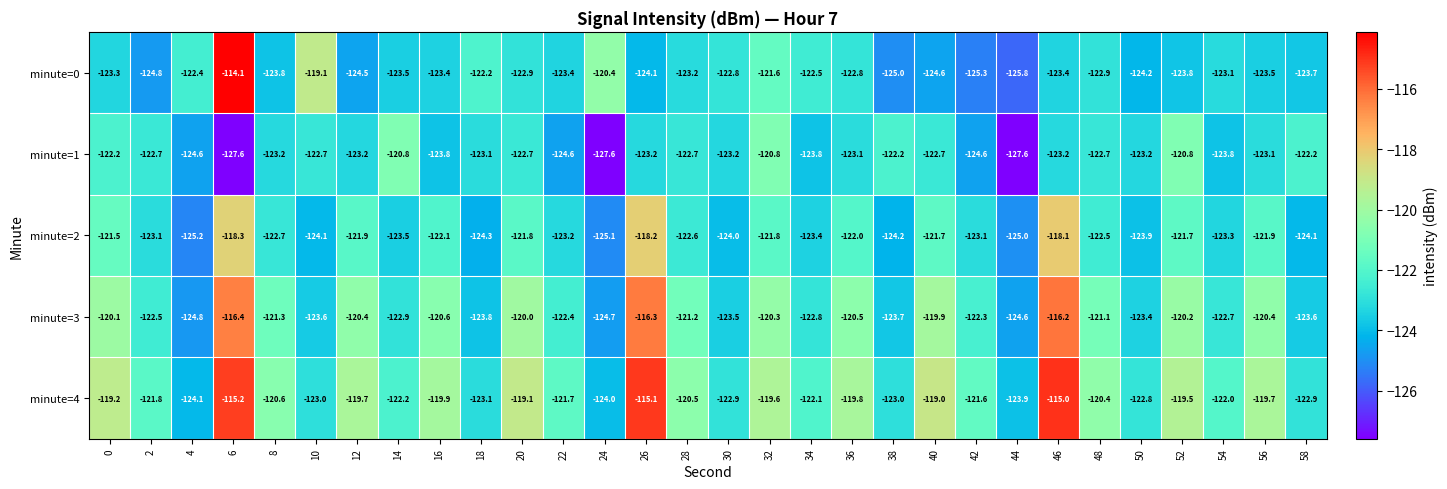

At which category is the sum across all series the highest?

6